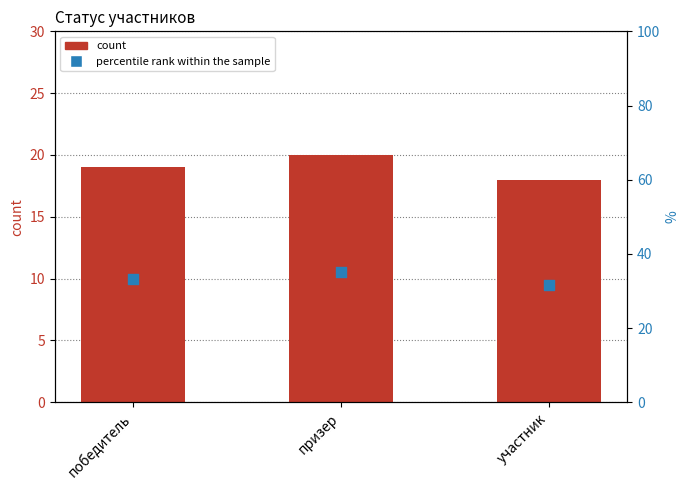

Is the value of percentile rank within the sample at победитель greater than the value of count at призер?

Yes